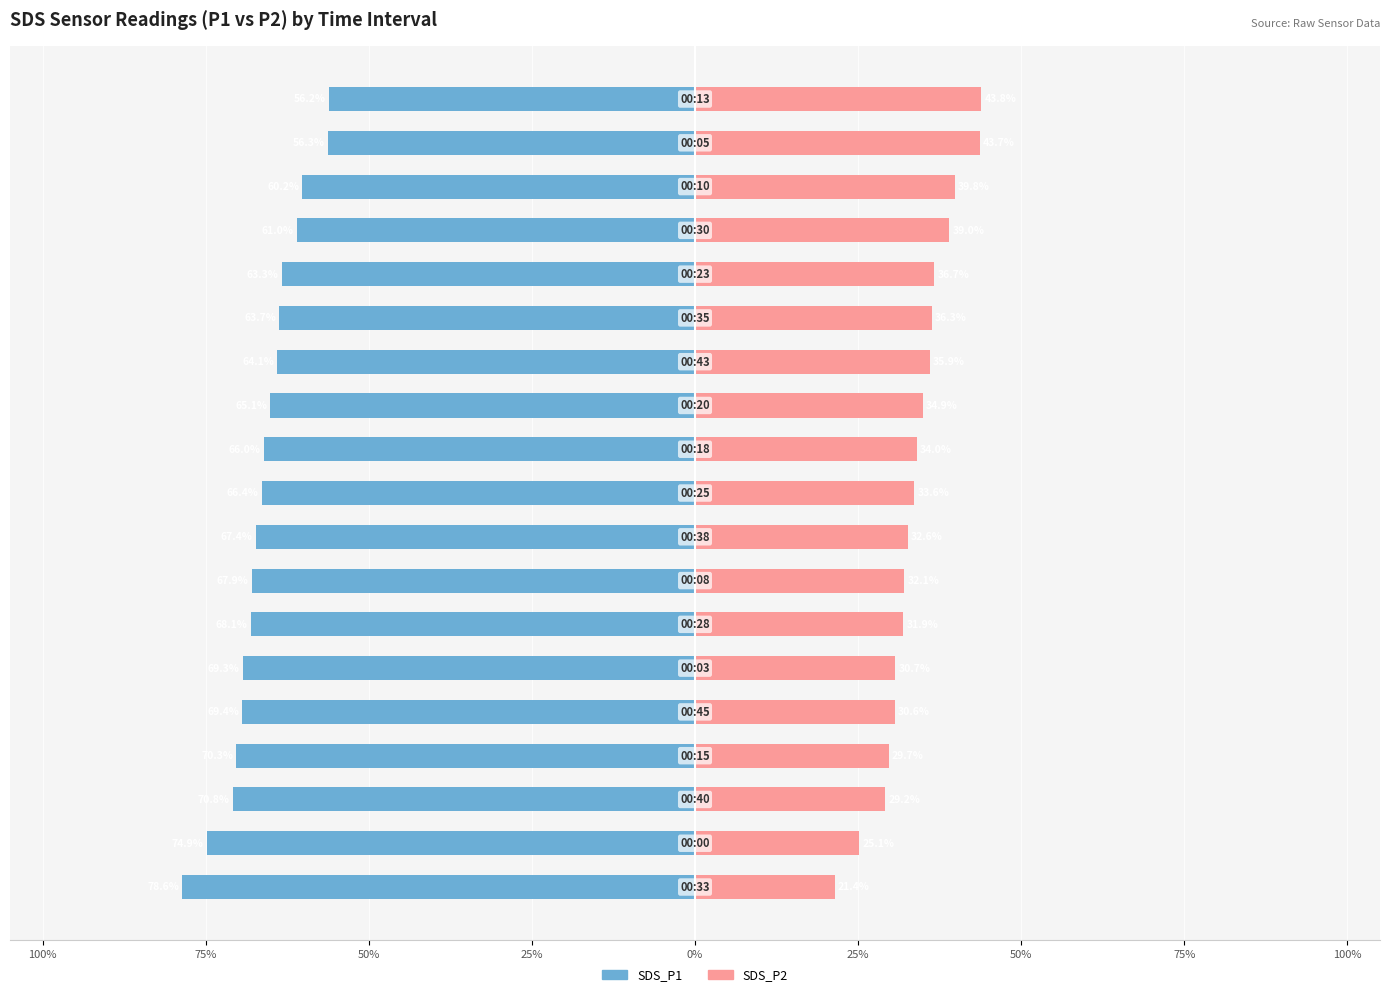

Does the chart contain any negative values?

Yes